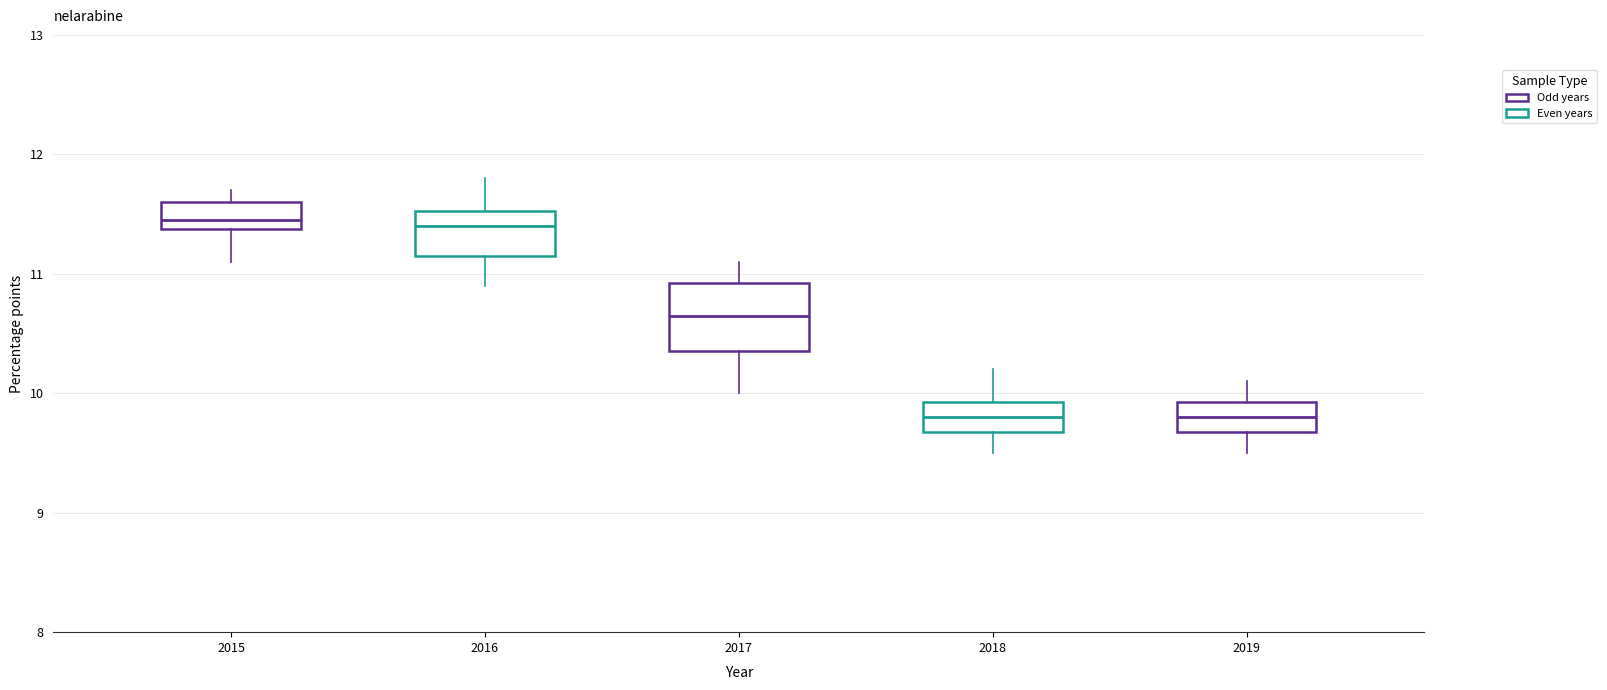

Reading left to right, transcribe this box plot: for each box, give where its median line is, the range the box spans, and where its two whiskers end, as read against the y-axis. The values are not printed on the chart, so give them approximately, as read against the axis.

2015: median 11.5, box 11.4 to 11.6, whiskers 11.1 to 11.7
2016: median 11.4, box 11.2 to 11.5, whiskers 10.9 to 11.8
2017: median 10.7, box 10.4 to 10.9, whiskers 10.0 to 11.1
2018: median 9.8, box 9.7 to 9.9, whiskers 9.5 to 10.2
2019: median 9.8, box 9.7 to 9.9, whiskers 9.5 to 10.1